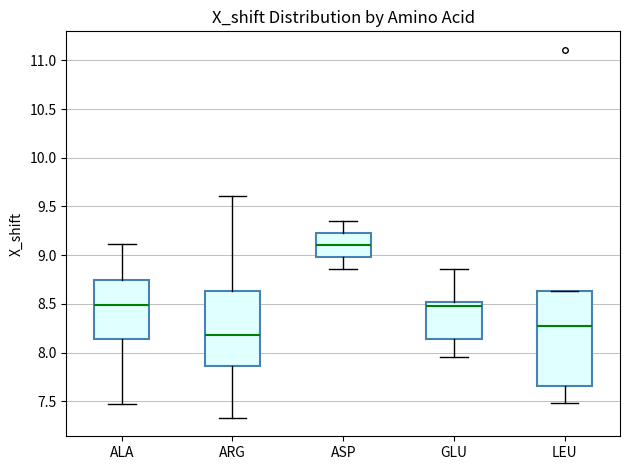

Reading left to right, read every box against the y-axis: the position of its median line, the range the box covers, and the ends of its whiskers. The values are not printed on the chart, so give them approximately, as read against the axis.

ALA: median 8.50, box 8.15 to 8.75, whiskers 7.45 to 9.10
ARG: median 8.20, box 7.85 to 8.65, whiskers 7.35 to 9.60
ASP: median 9.10, box 9.00 to 9.25, whiskers 8.85 to 9.35
GLU: median 8.50 (just below the box's upper edge), box 8.15 to 8.50, whiskers 7.95 to 8.85
LEU: median 8.25, box 7.65 to 8.65, whiskers 7.50 to 8.65